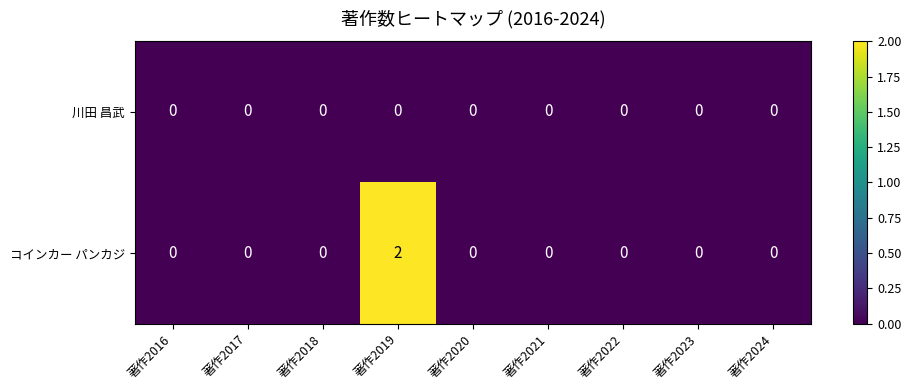

Between 著作2019 and 著作2021, which series saw the biggest shift?

コインカー パンカジ